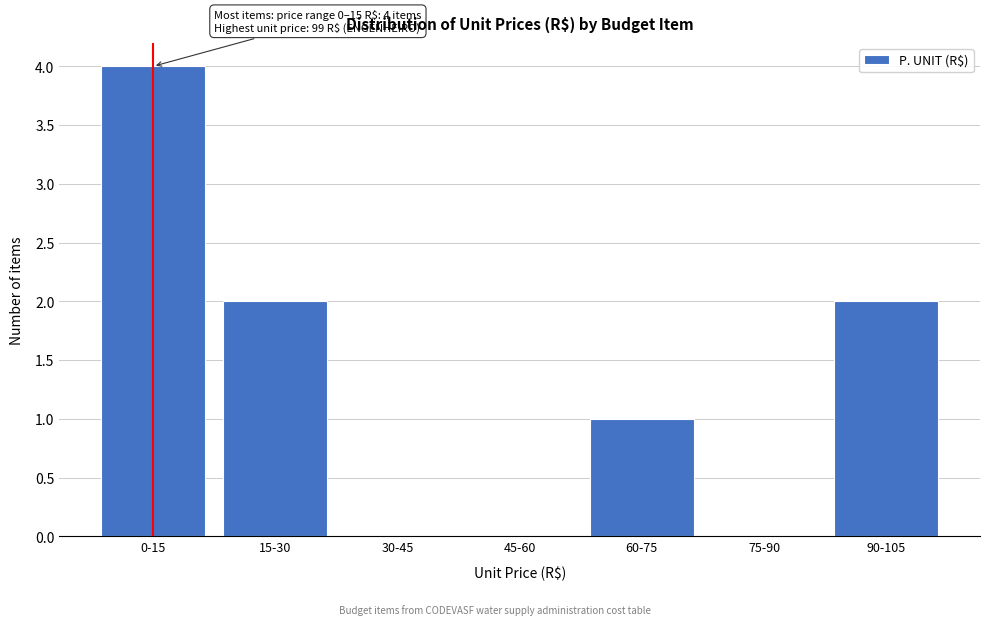

Reading right to left, list all the values displayed in this chart.

90-105=2	75-90=0	60-75=1	45-60=0	30-45=0	15-30=2	0-15=4